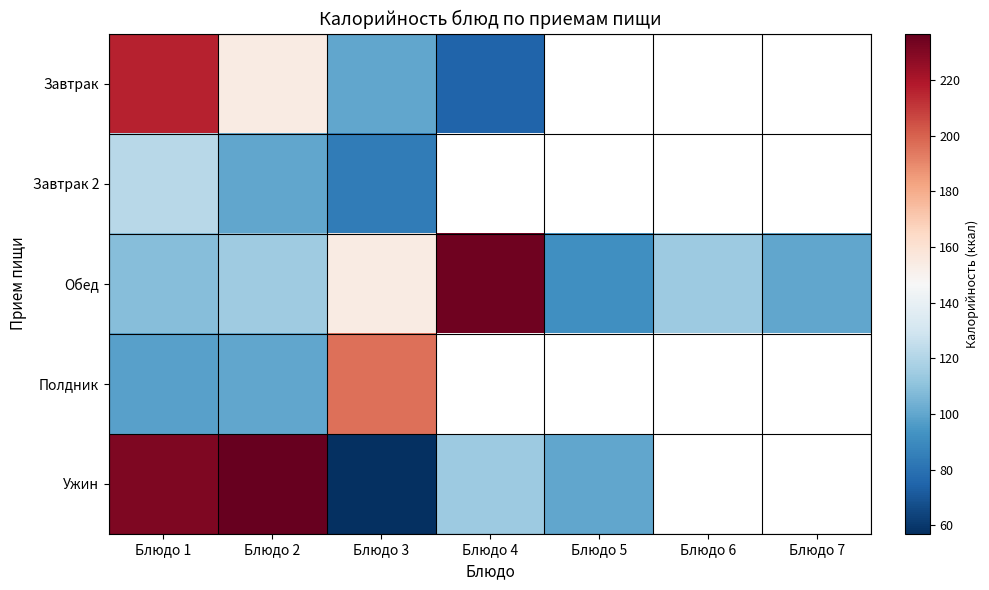

The Ужин series shows 68.8 at Блюдо 2. True or false?

False